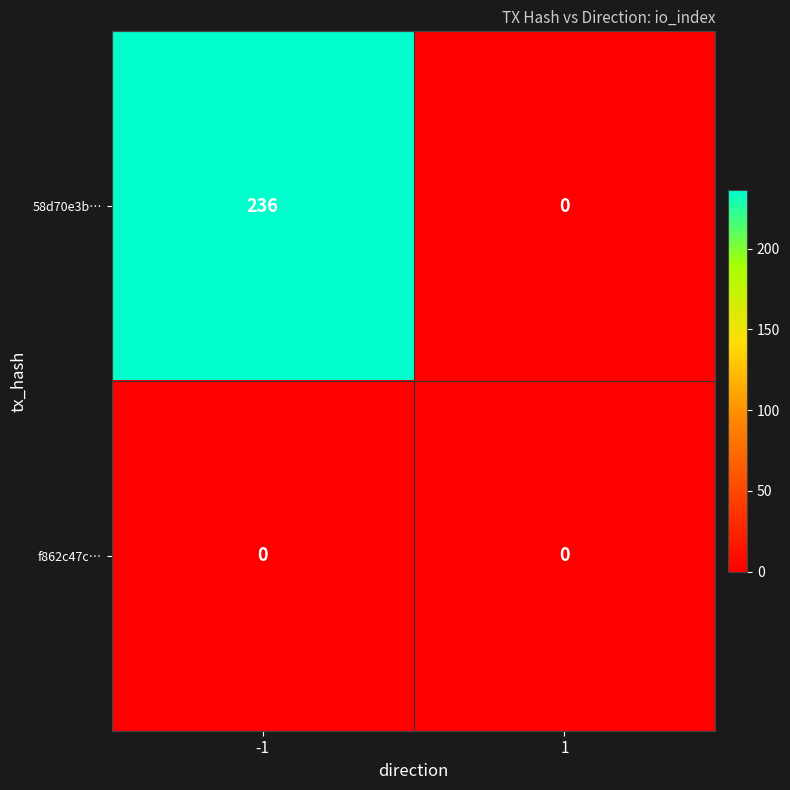

List the series in order of their peak value, highest first.

58d70e3b…, f862c47c…